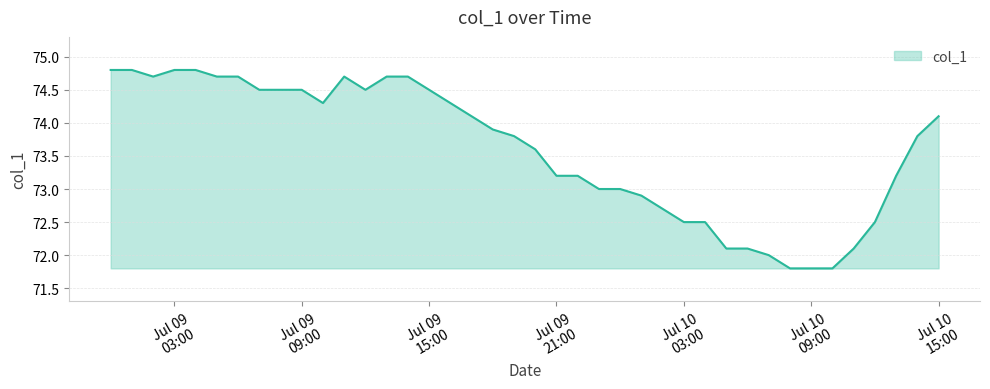

What is the smallest value displayed?

71.8